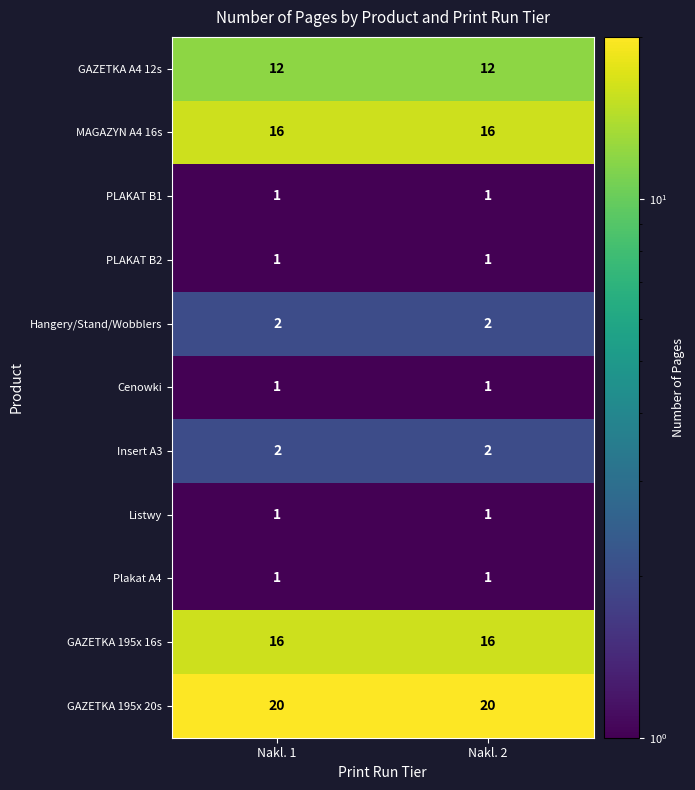

What is the greatest value displayed?

20